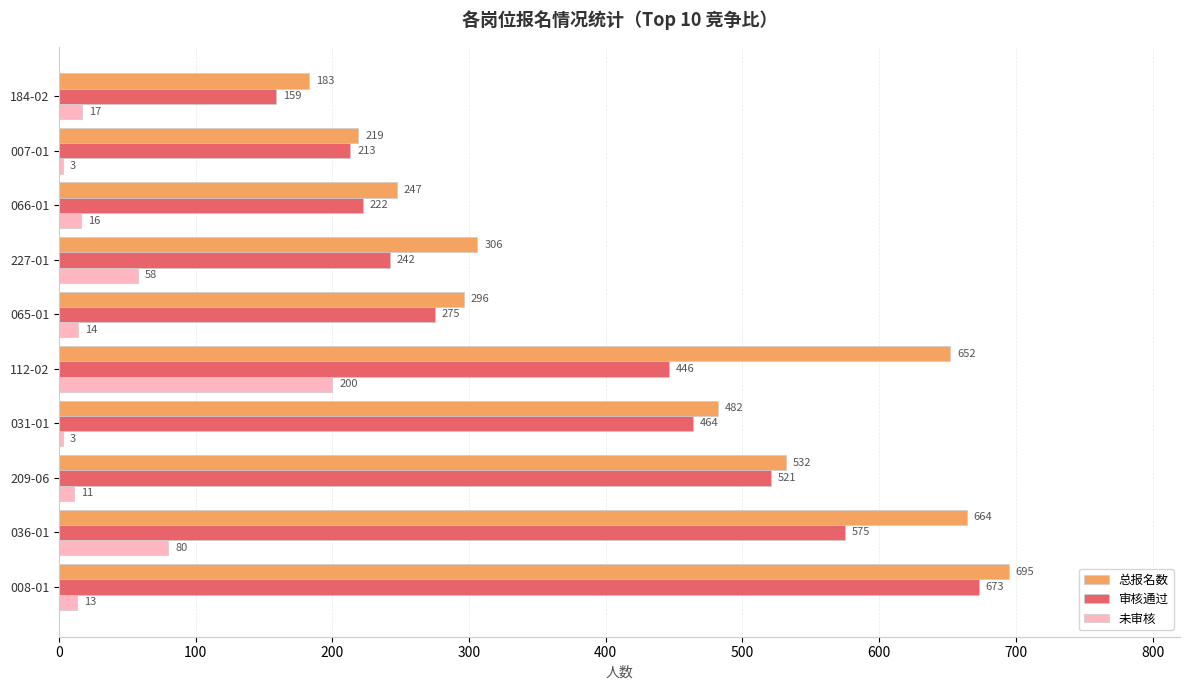

Is it true that 审核通过 equals 400 at 066-01?

False